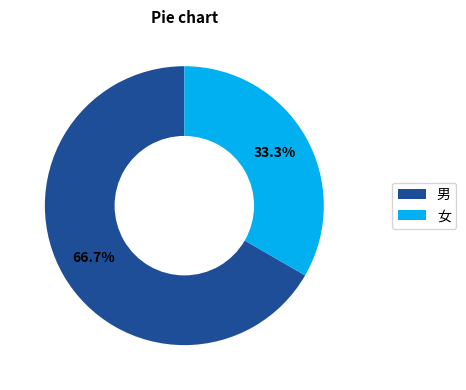

Rank the categories by value from lowest to highest.

女, 男